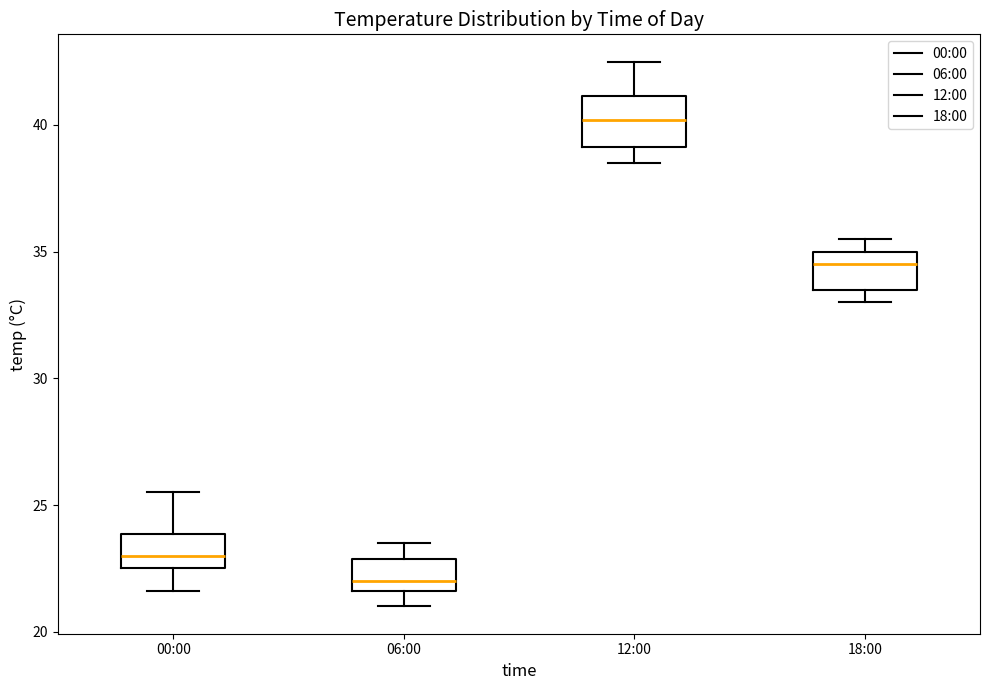

Where does the median line of the box for 12:00 sit on the y-axis? The values are not printed on the chart, so give them approximately, as read against the axis.

40.0